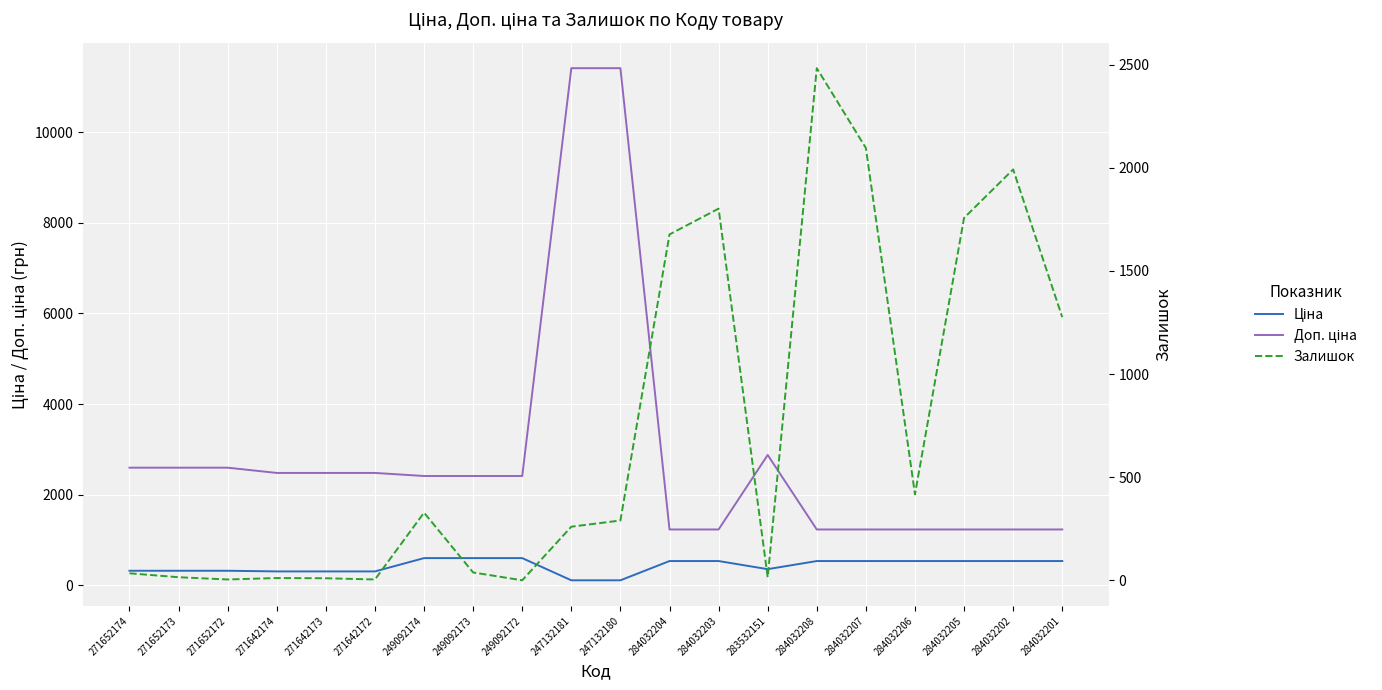

What is the label of the 3rd point from the left?

271652172